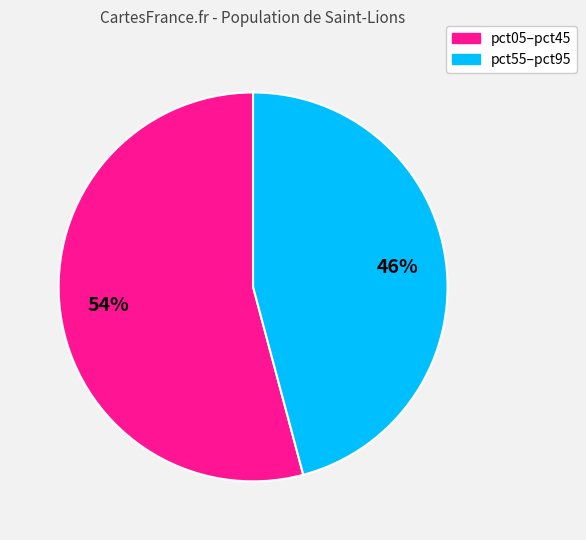

How many slices are in this pie chart?

2